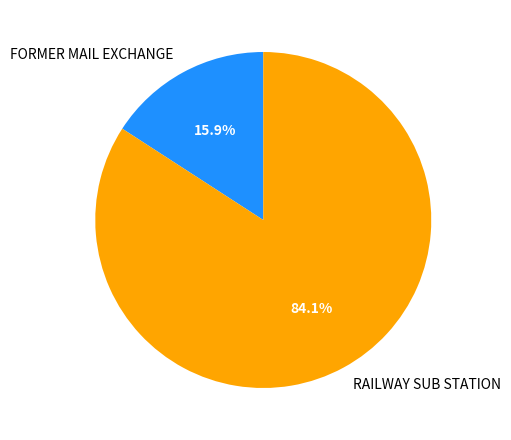

How many segments does this pie chart have?

2